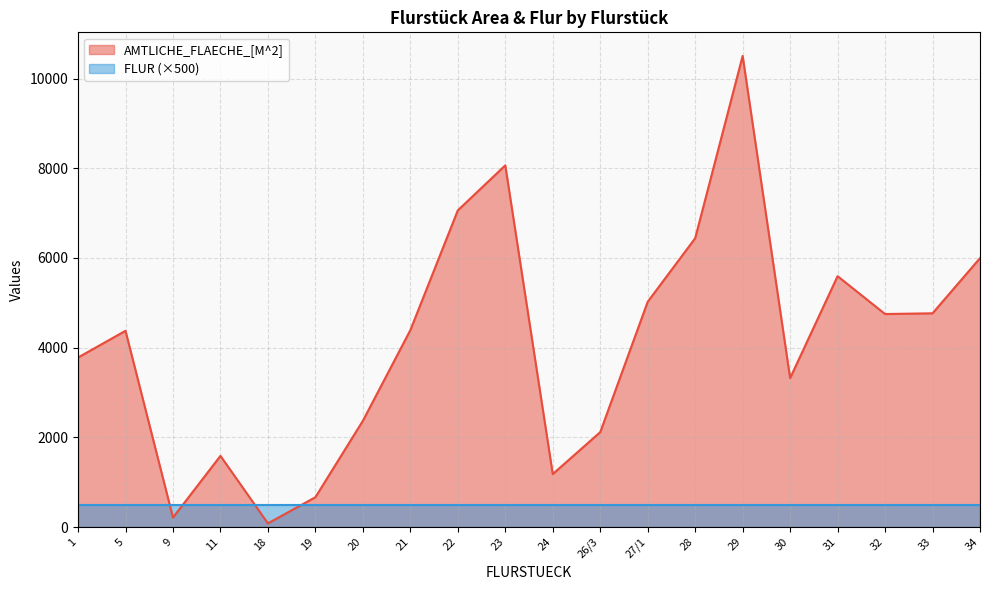

How many distinct data groups are displayed?

2